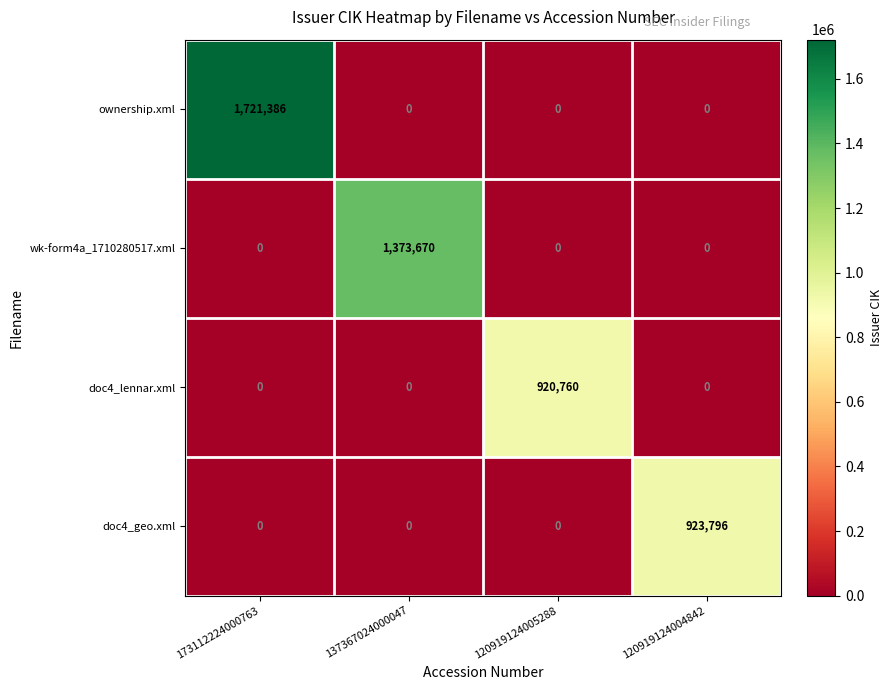

At which label does wk-form4a_1710280517.xml reach its peak?

137367024000047